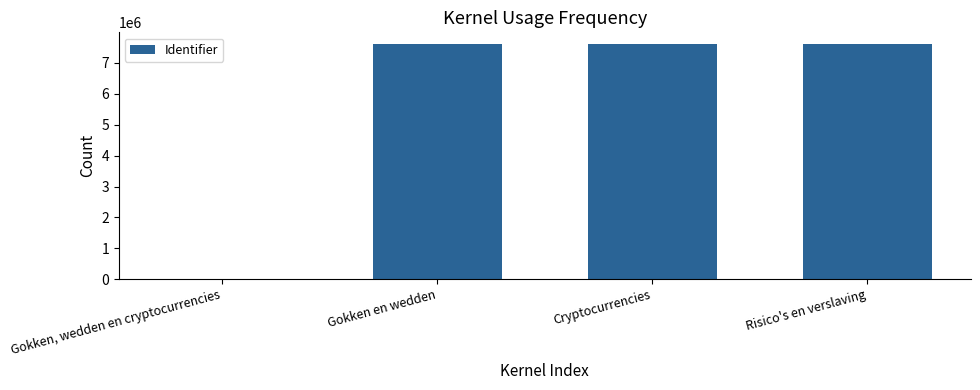

Does the chart contain stacked bars?

No